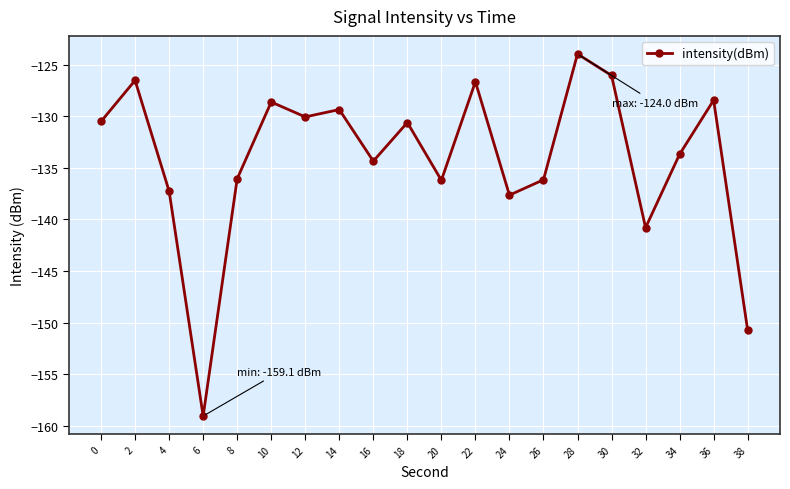

Where is the first local minimum?

6